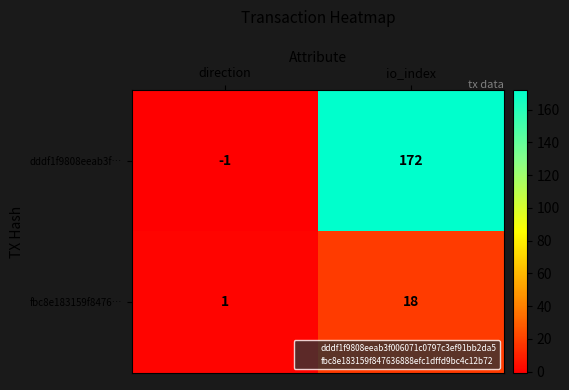

The dddf1f9808eeab3f… series shows -1 at direction. True or false?

True